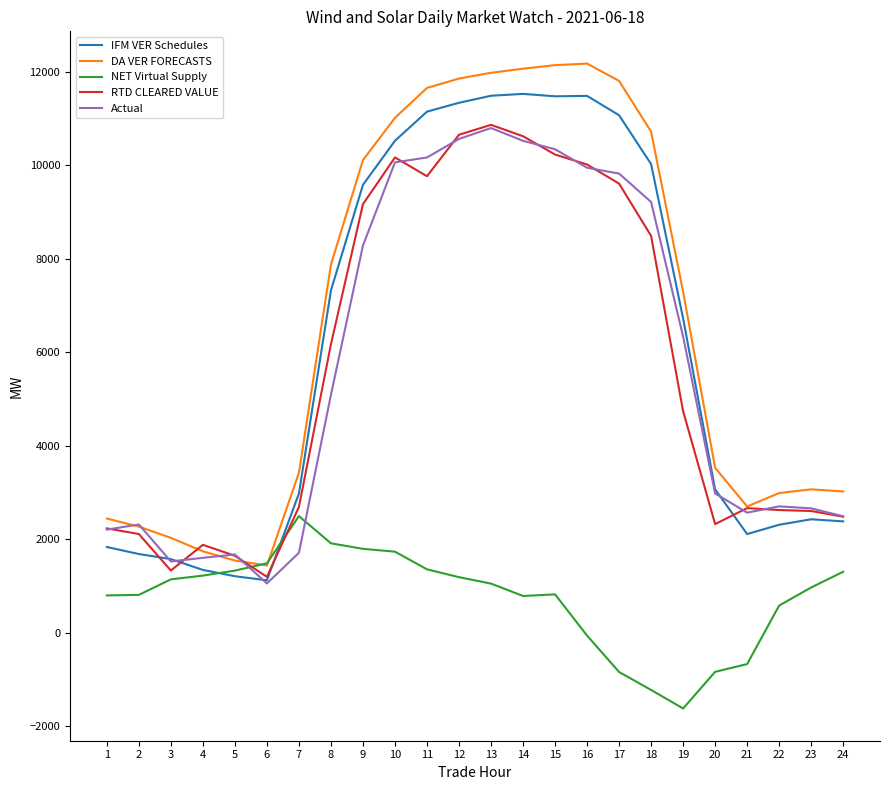

What is the total value across all series at 12?

45574.2